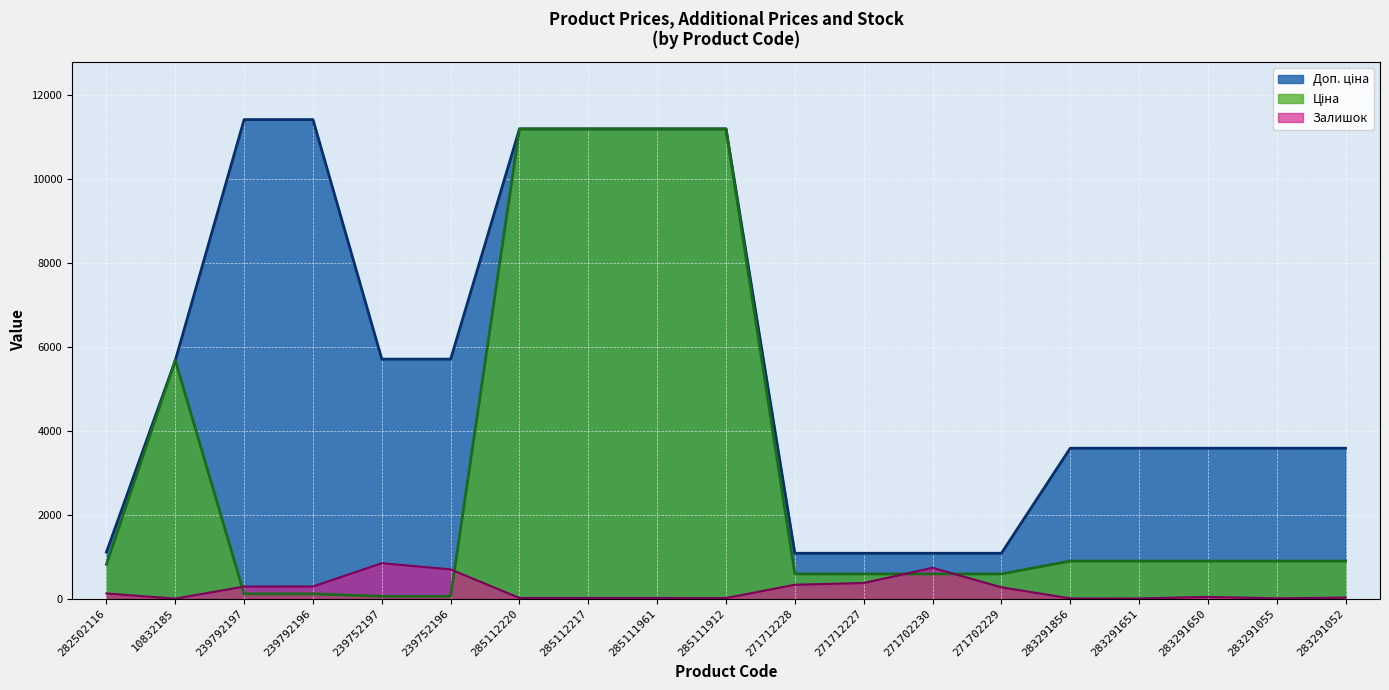

What is the approximate value of Залишок at 283291055?

9.0